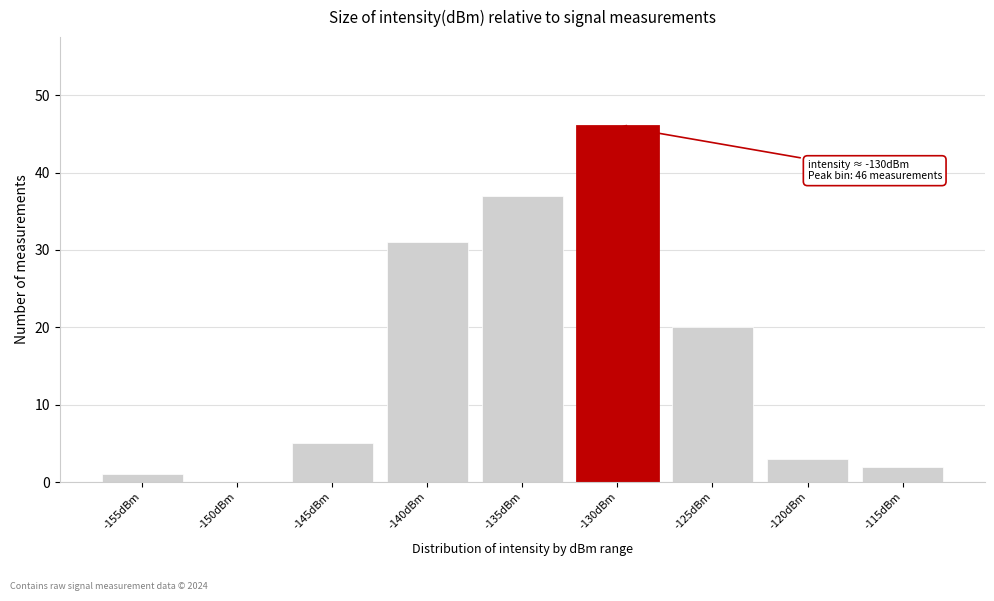

Reading left to right, transcribe all the data shown in this chart.

-155dBm=1	-150dBm=0	-145dBm=5	-140dBm=31	-135dBm=37	-130dBm=46	-125dBm=20	-120dBm=3	-115dBm=2